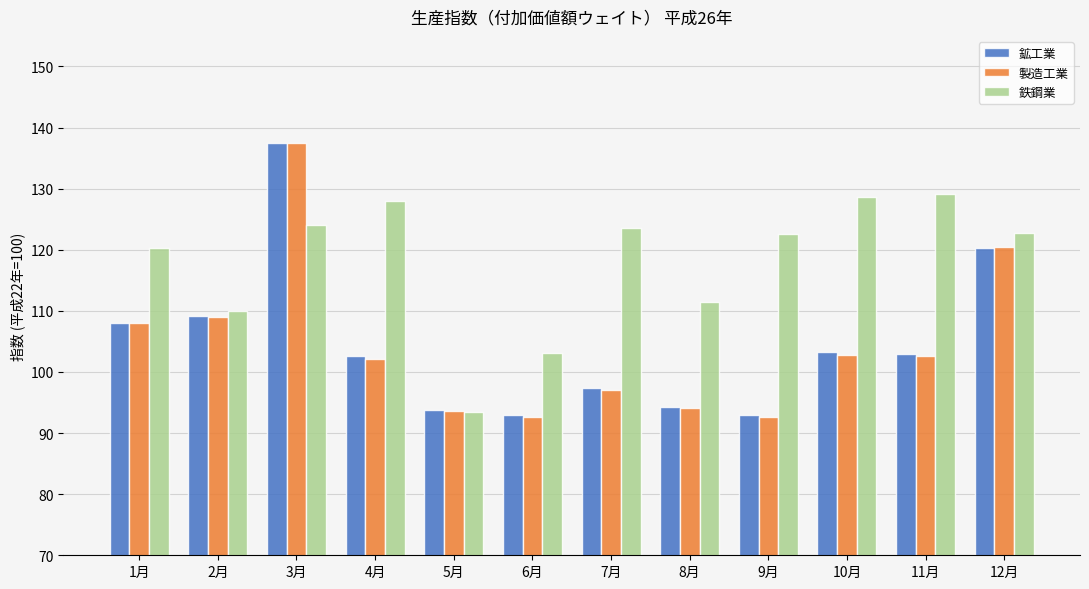

What is the spread (max minus min) of values at 8月?

17.3